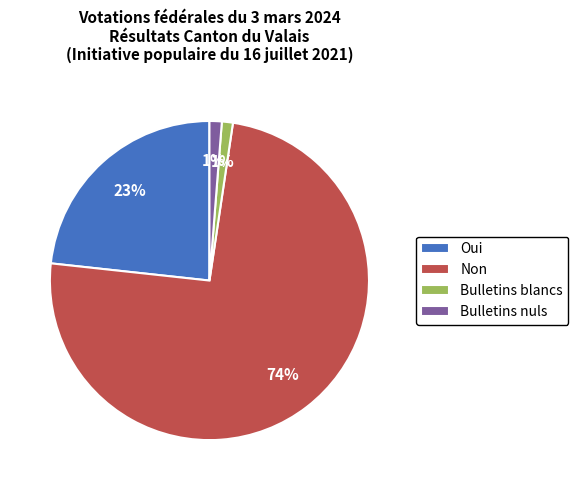

How many slices are in this pie chart?

4